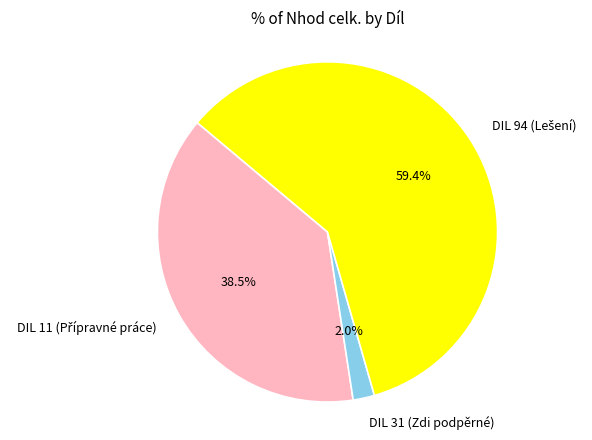

Does DIL 31 (Zdi podpěrné) represent more than half of the total?

No